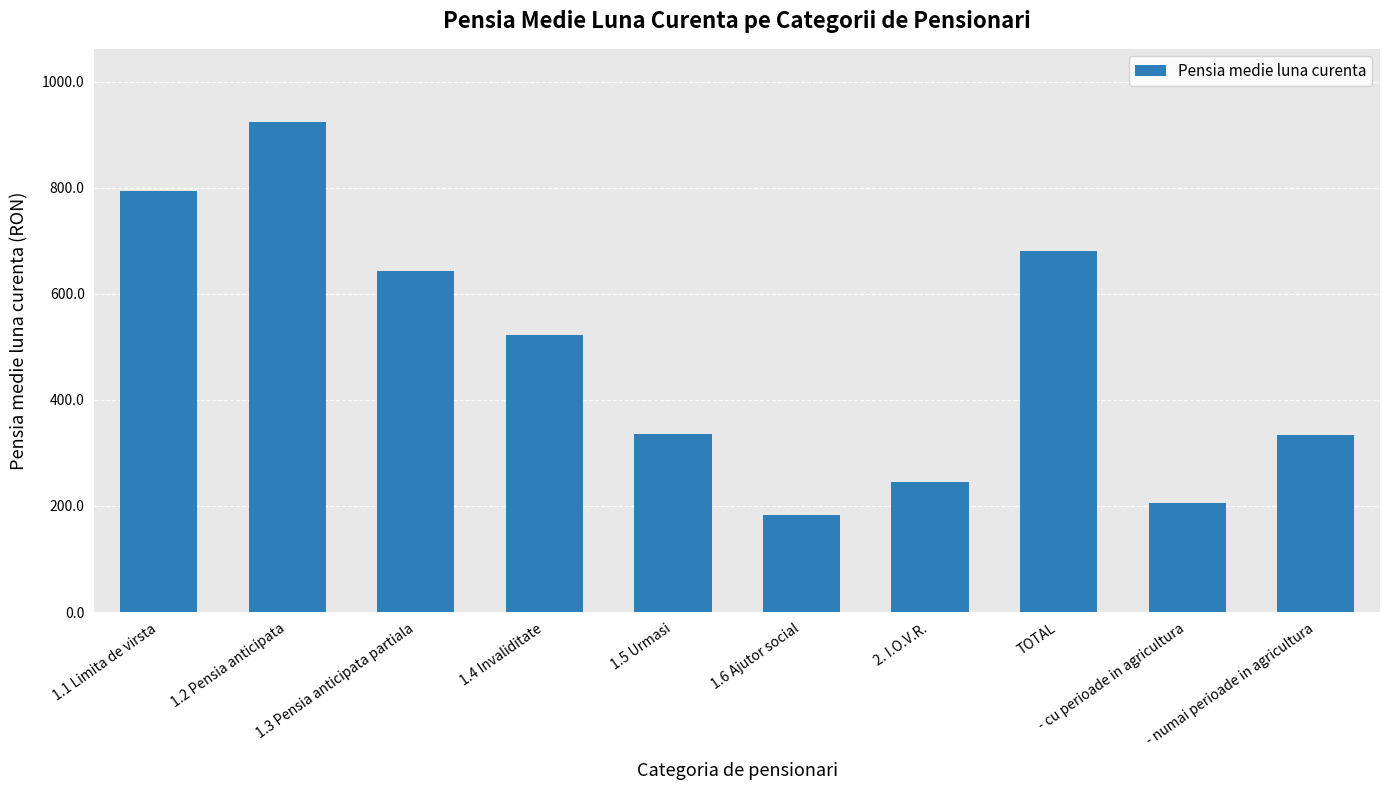

What is the approximate value at 1.2 Pensia anticipata?

923.1